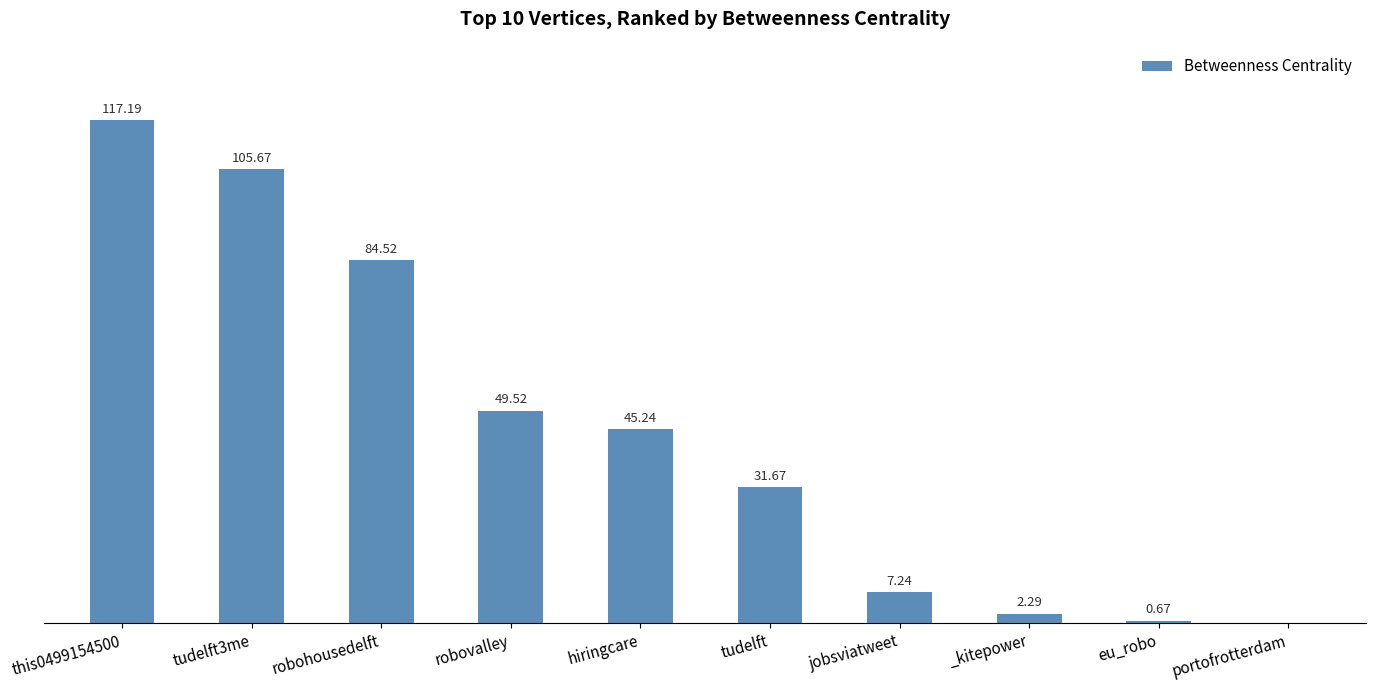

Which has a higher value, jobsviatweet or tudelft?

tudelft